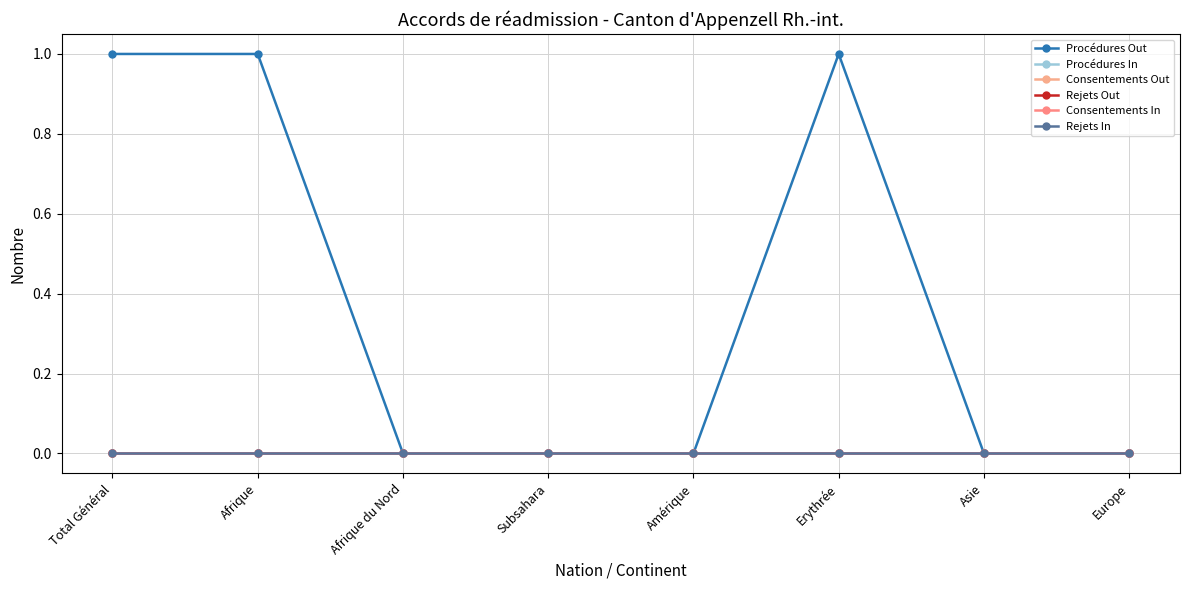

Where is Procédures Out nearest to the value 0?

Afrique du Nord